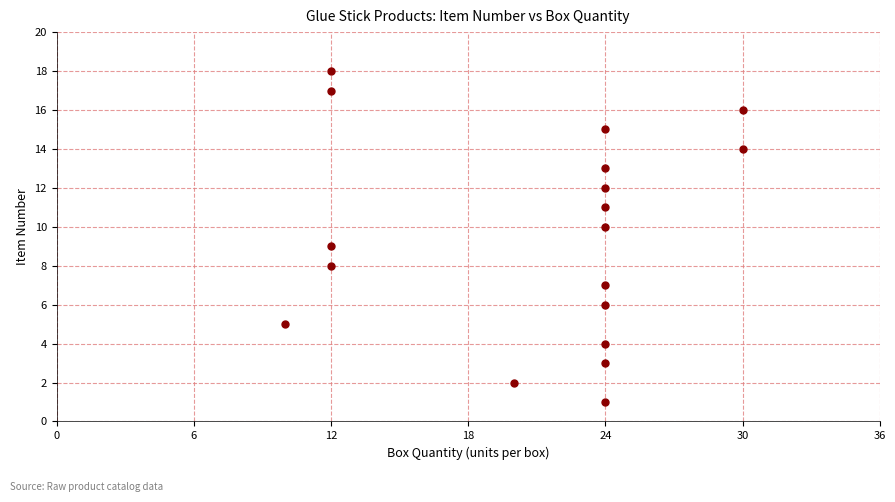

What is the range of X values (max minus min)?

20